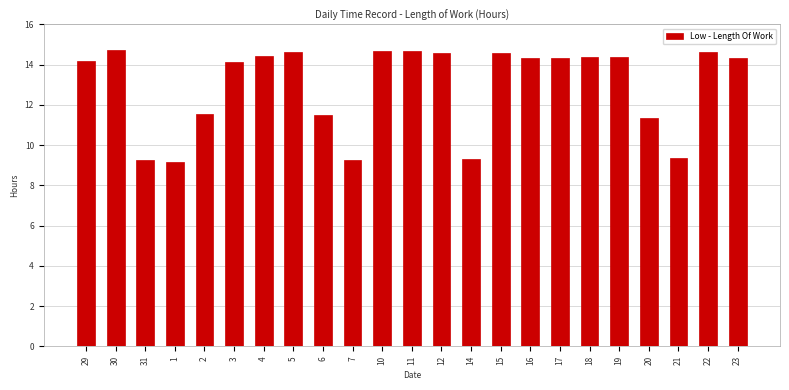

Between 12 and 3, which is larger?

12